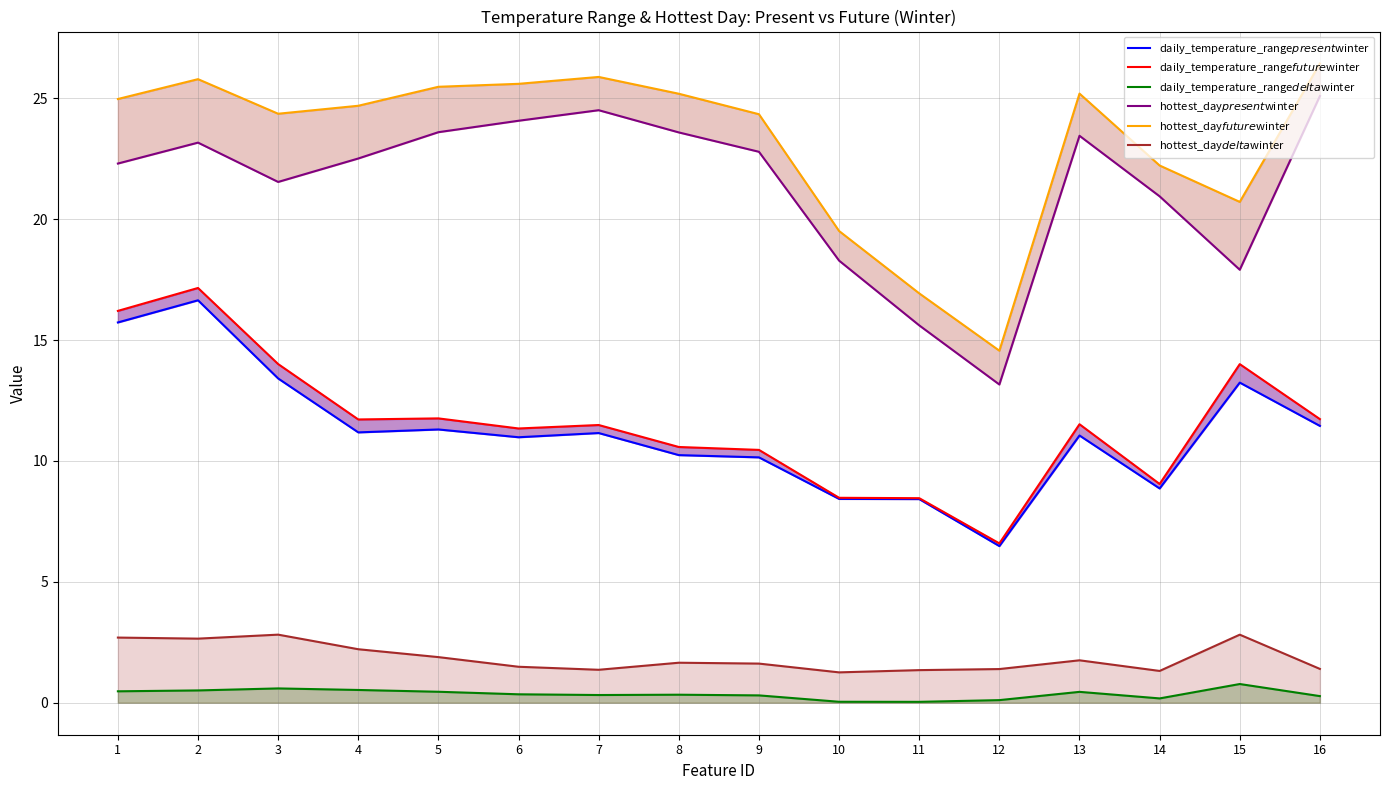

Where does the daily_temperature_range$future$winter series first go above 11?

1